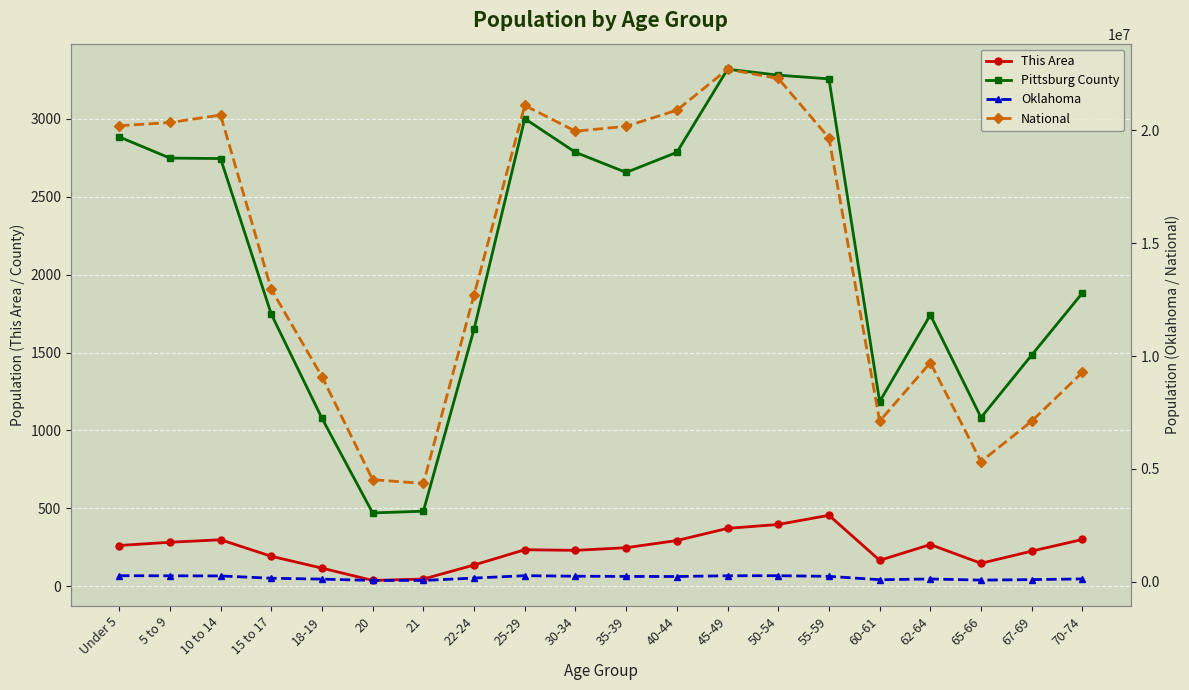

Count the number of categories in the chart.

20